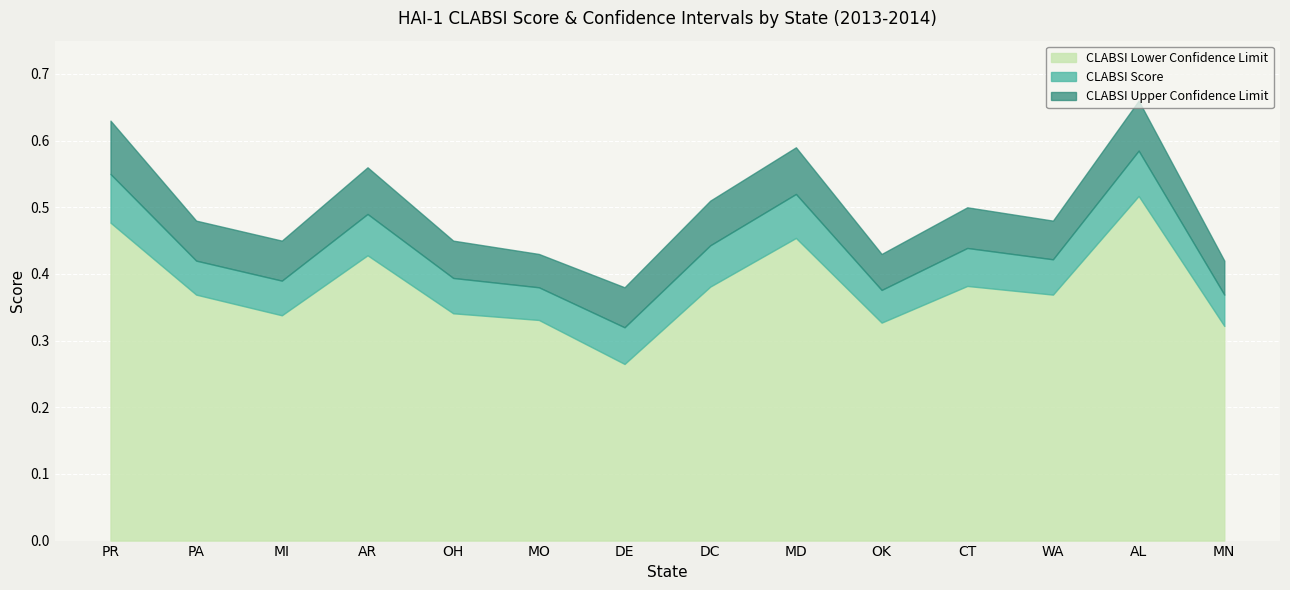

True or false: HAI_1_CI_LOWER has more than 2 interior local peaks.

True